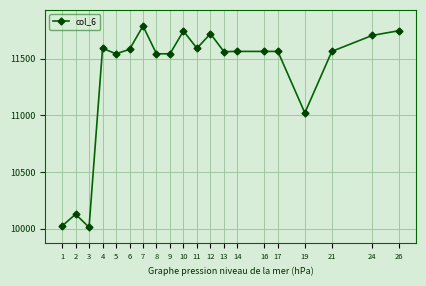

True or false: there are more than 0 points higher than both neighbors.

True